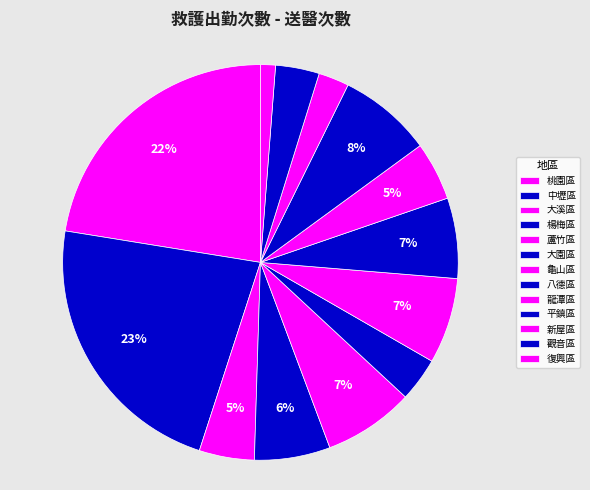

To the nearest percent, what is the difference between the largest and smallest slice percentages?

21%